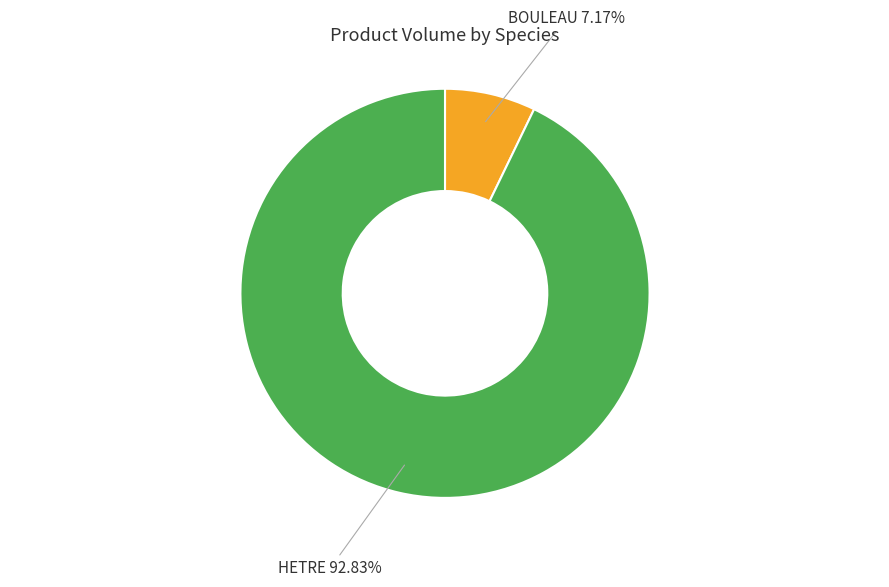

What is the total percentage of HETRE and BOULEAU?

100.0%